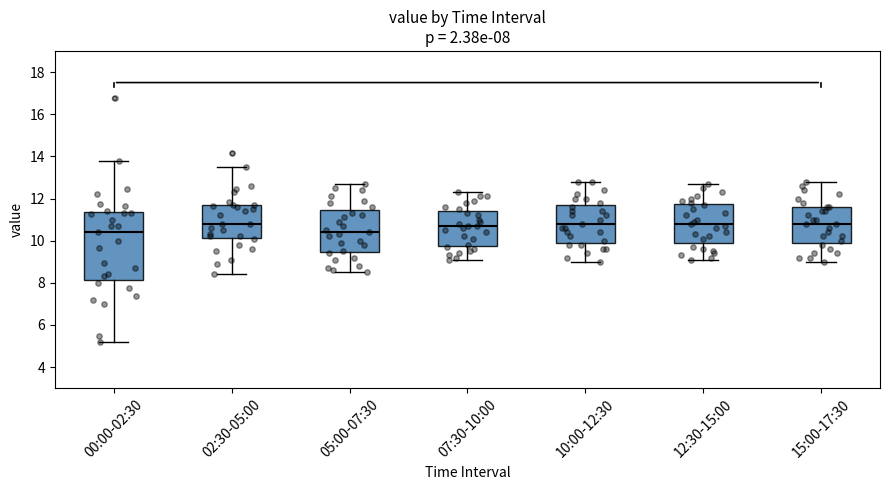

Comparing the boxes themselves (not the whiskers), which one is the tallest?

00:00-02:30